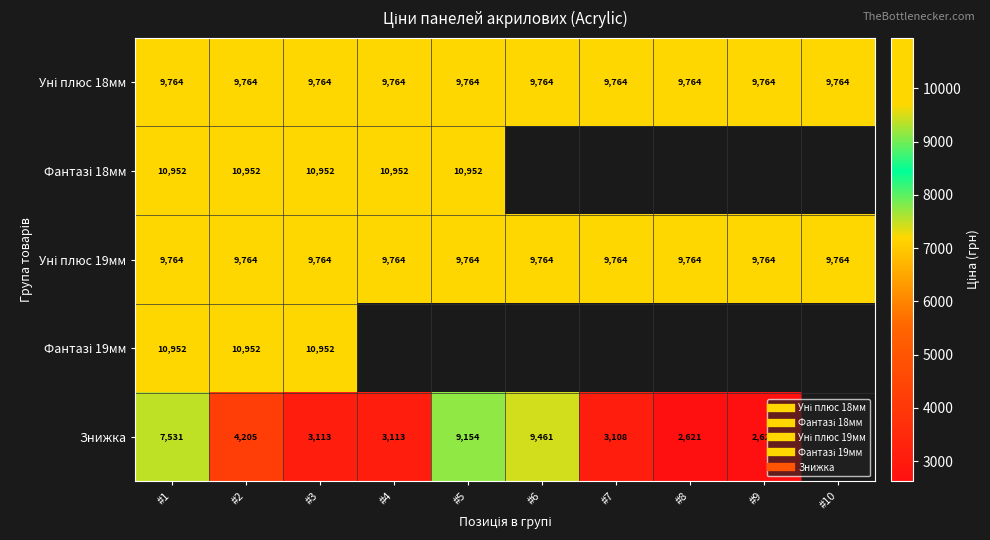

The Уні плюс 19мм series shows 9764.4 at #4. True or false?

True